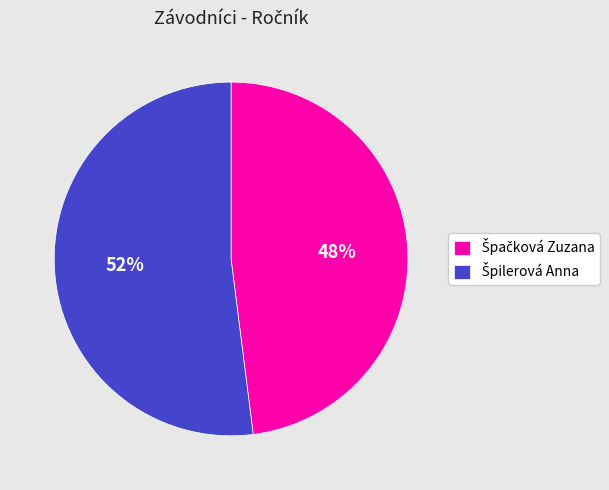

Is there a majority slice in this chart?

Yes